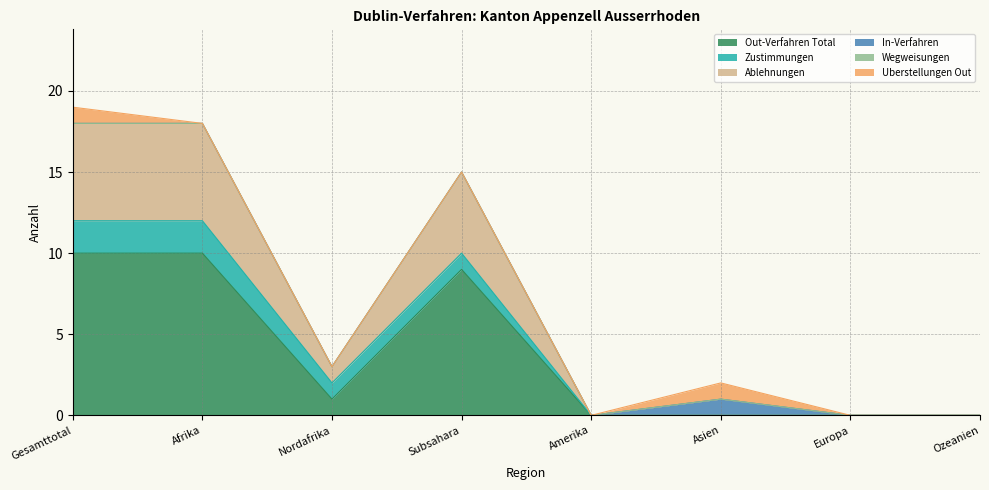

Reading left to right, extract all data points from this chart.

Out-Verfahren Total: 10	10	1	9	0	0	0	0
Zustimmungen: 2	2	1	1	0	0	0	0
Ablehnungen: 6	6	1	5	0	0	0	0
In-Verfahren: 0	0	0	0	0	1	0	0
Wegweisungen: 0	0	0	0	0	0	0	0
Uberstellungen Out: 1	0	0	0	0	1	0	0